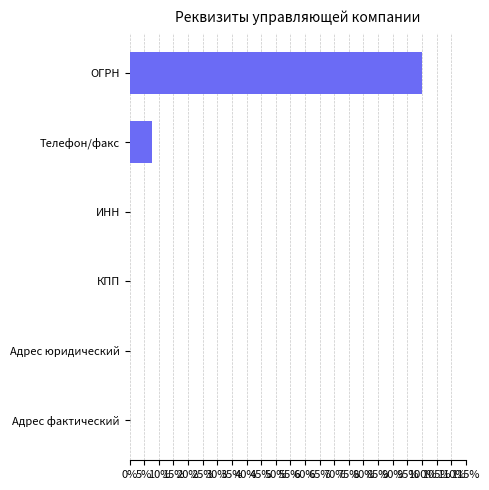

Are the bars horizontal?

Yes